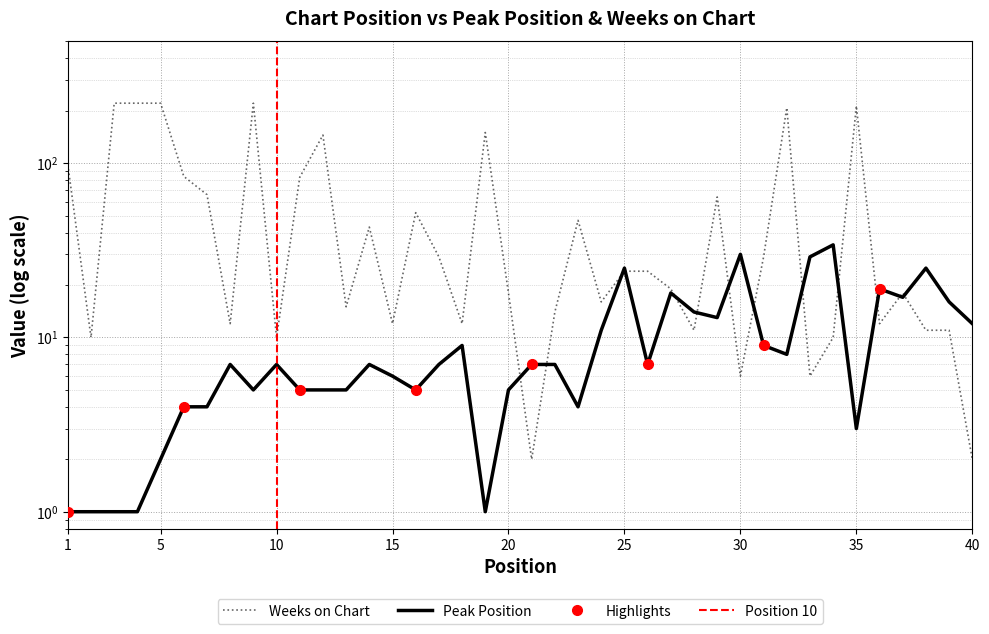

Where is the first local minimum for Peak Position?

9